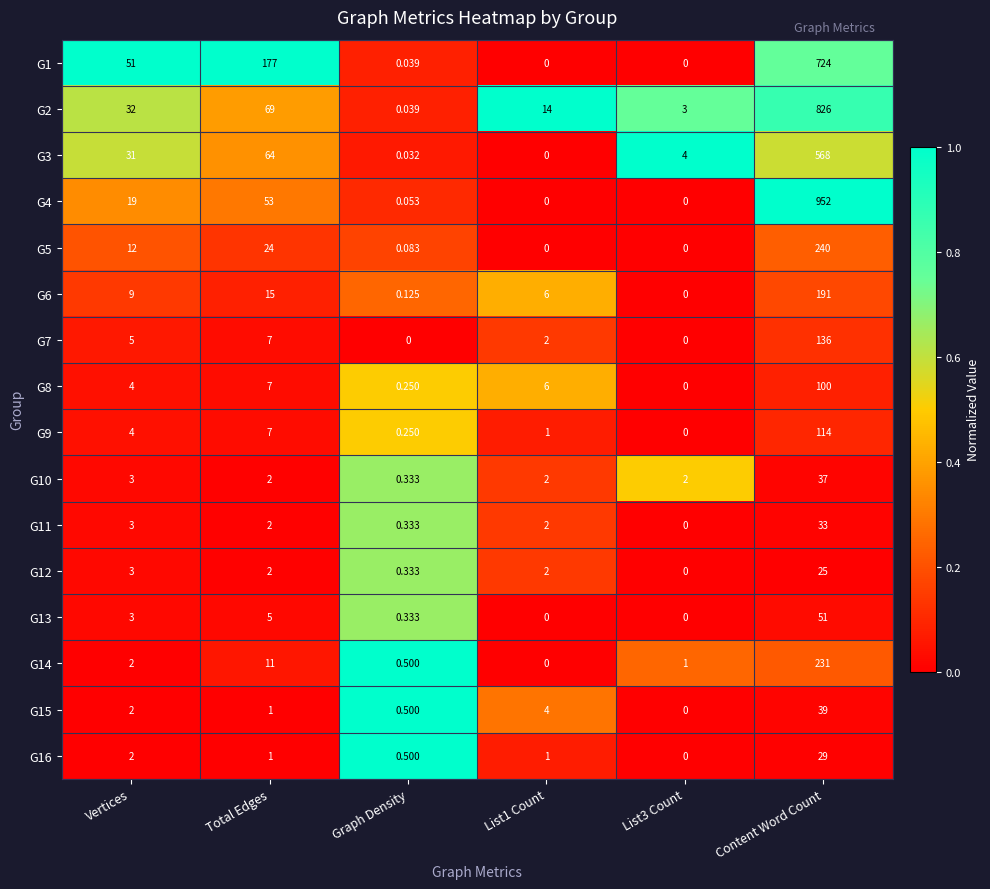

Which label corresponds to the largest value in the chart?

Content Word Count